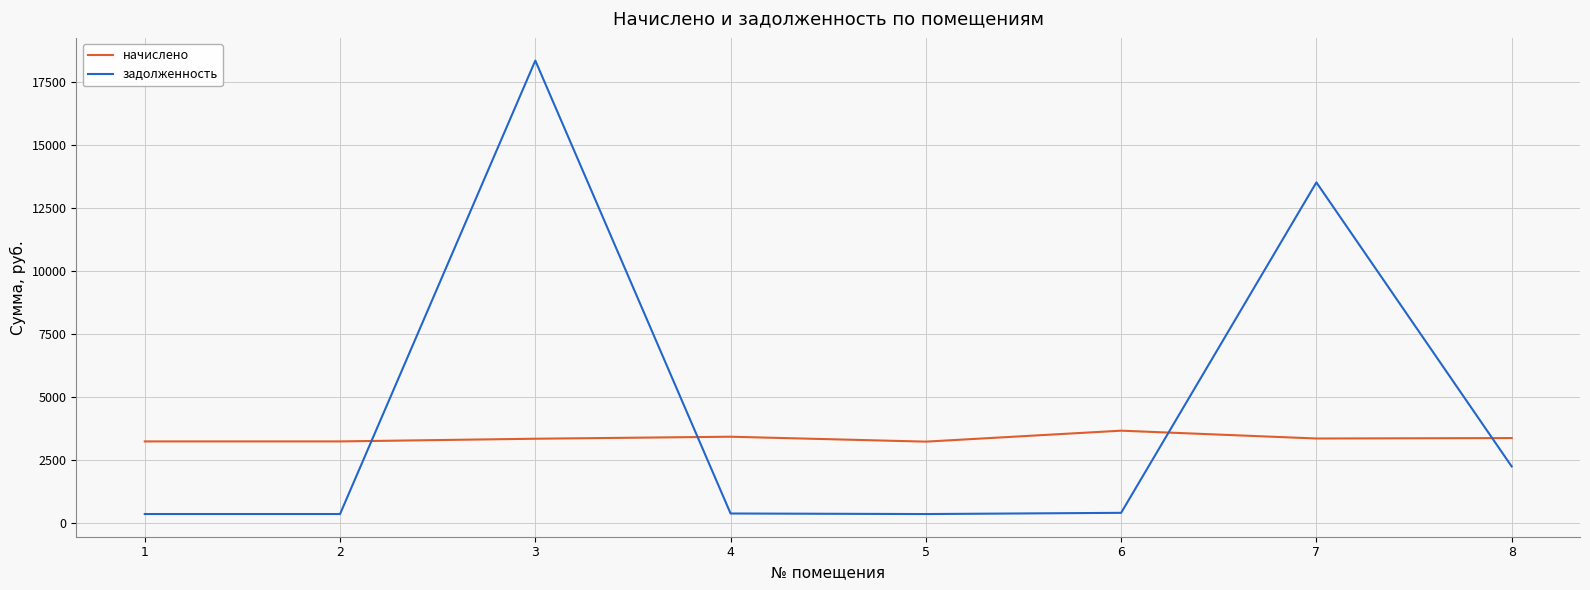

What is the difference between the maximum and minimum values in the задолженность series?

18000.3